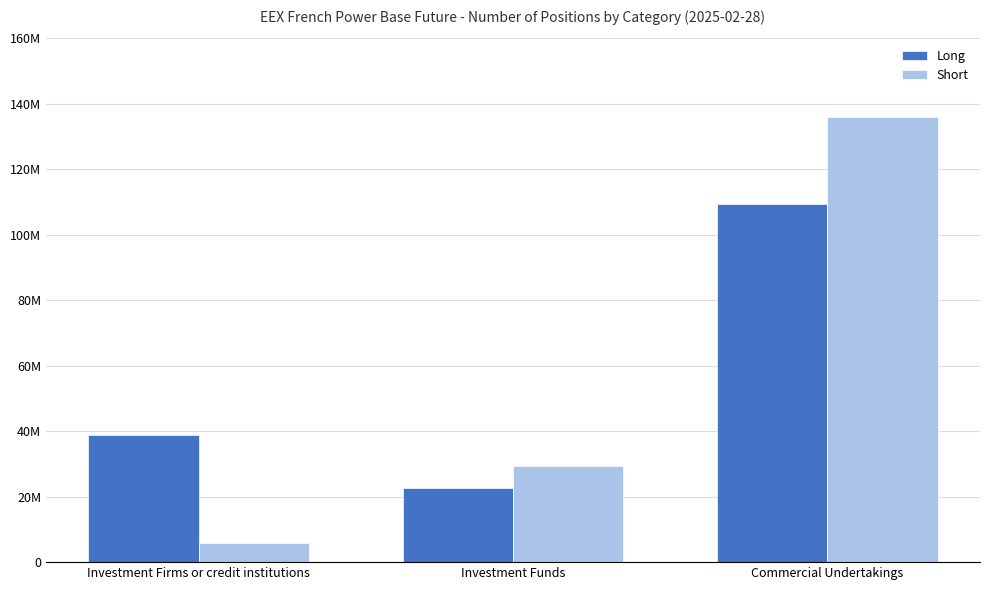

Does the chart contain any negative values?

No